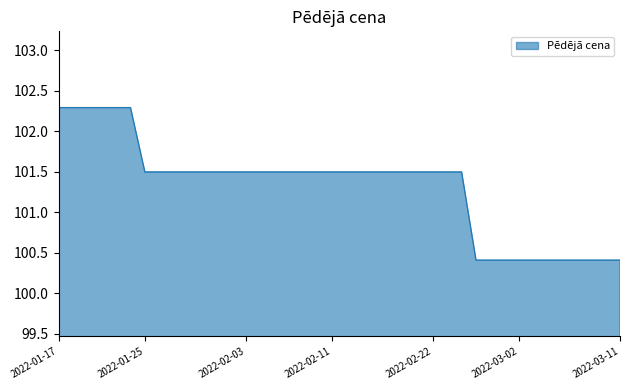

Does the chart have visible grid lines?

No